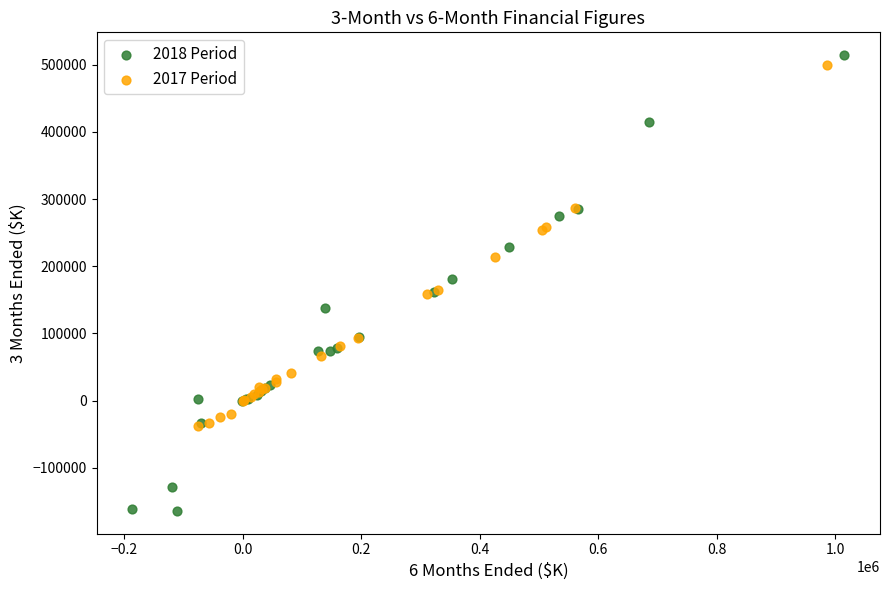

Which series reaches the minimum Y coordinate?

2018 Period